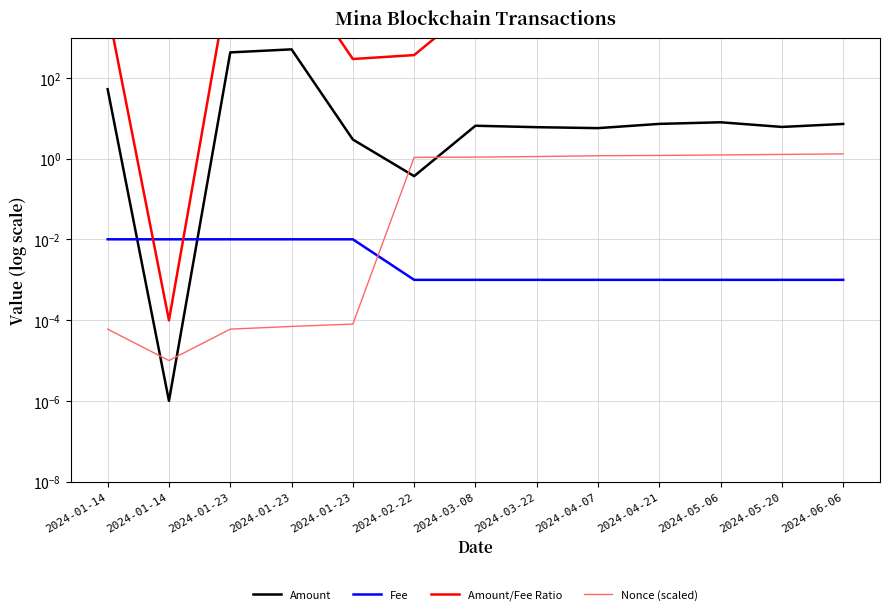

Reading left to right, extract all data points from this chart.

Amount: 2024-01-14=53.0	2024-01-14=0.0	2024-01-23=433.0	2024-01-23=515.0	2024-01-23=3.0	2024-02-22=0.4	2024-03-08=6.6	2024-03-22=6.1	2024-04-07=5.8	2024-04-21=7.3	2024-05-06=8.0	2024-05-20=6.2	2024-06-06=7.3
Fee: 2024-01-14=0.0	2024-01-14=0.0	2024-01-23=0.0	2024-01-23=0.0	2024-01-23=0.0	2024-02-22=0.0	2024-03-08=0.0	2024-03-22=0.0	2024-04-07=0.0	2024-04-21=0.0	2024-05-06=0.0	2024-05-20=0.0	2024-06-06=0.0
Amount/Fee Ratio: 2024-01-14=5247.5	2024-01-14=0.0	2024-01-23=42871.3	2024-01-23=50990.1	2024-01-23=297.0	2024-02-22=371.5	2024-03-08=6590.1	2024-03-22=6070.2	2024-04-07=5750.8	2024-04-21=7326.2	2024-05-06=8029.8	2024-05-20=6155.2	2024-06-06=7297.9
Nonce (scaled): 2024-01-14=0.0	2024-01-14=0.0	2024-01-23=0.0	2024-01-23=0.0	2024-01-23=0.0	2024-02-22=1.1	2024-03-08=1.1	2024-03-22=1.1	2024-04-07=1.2	2024-04-21=1.2	2024-05-06=1.2	2024-05-20=1.3	2024-06-06=1.3